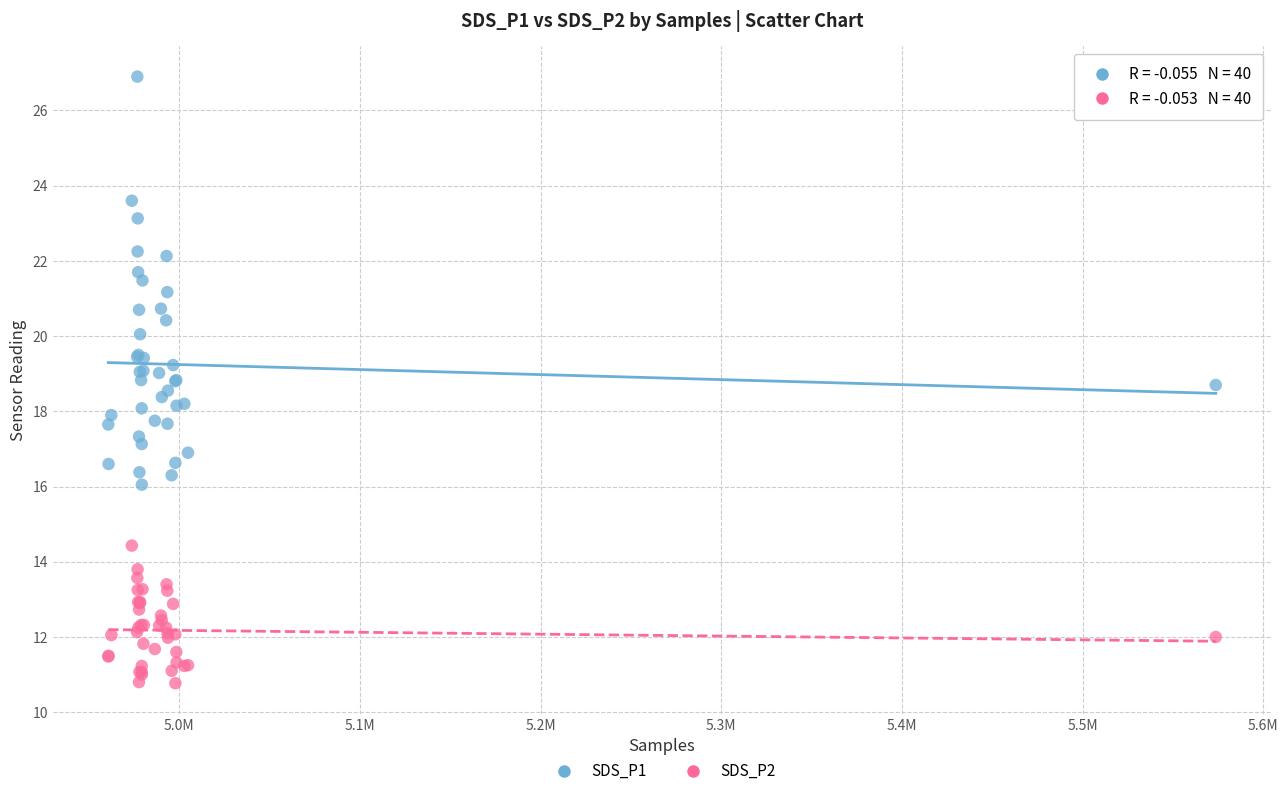

Which series reaches the maximum Y coordinate?

SDS_P1